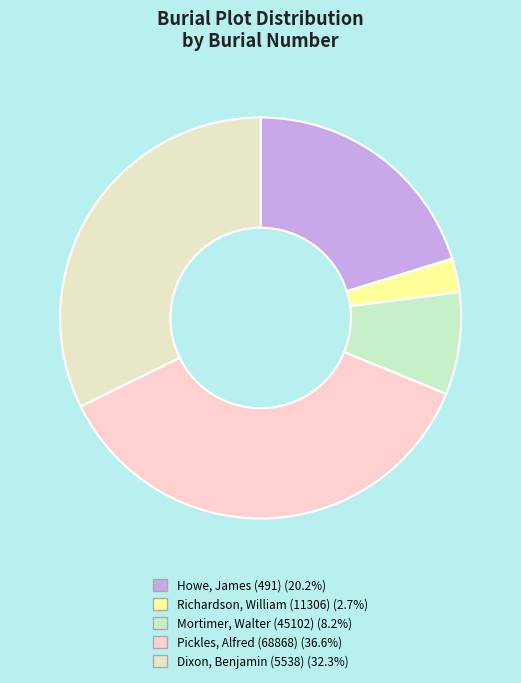

How many segments does this pie chart have?

5